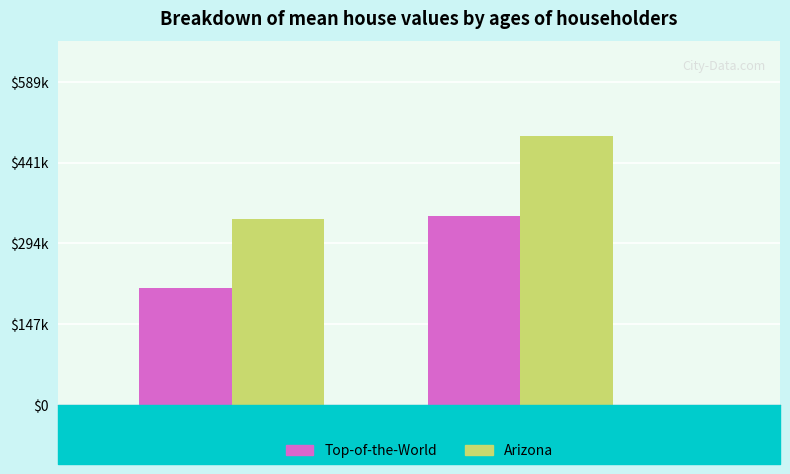

Rank the series by their maximum value, from lowest to highest.

Top-of-the-World, Arizona